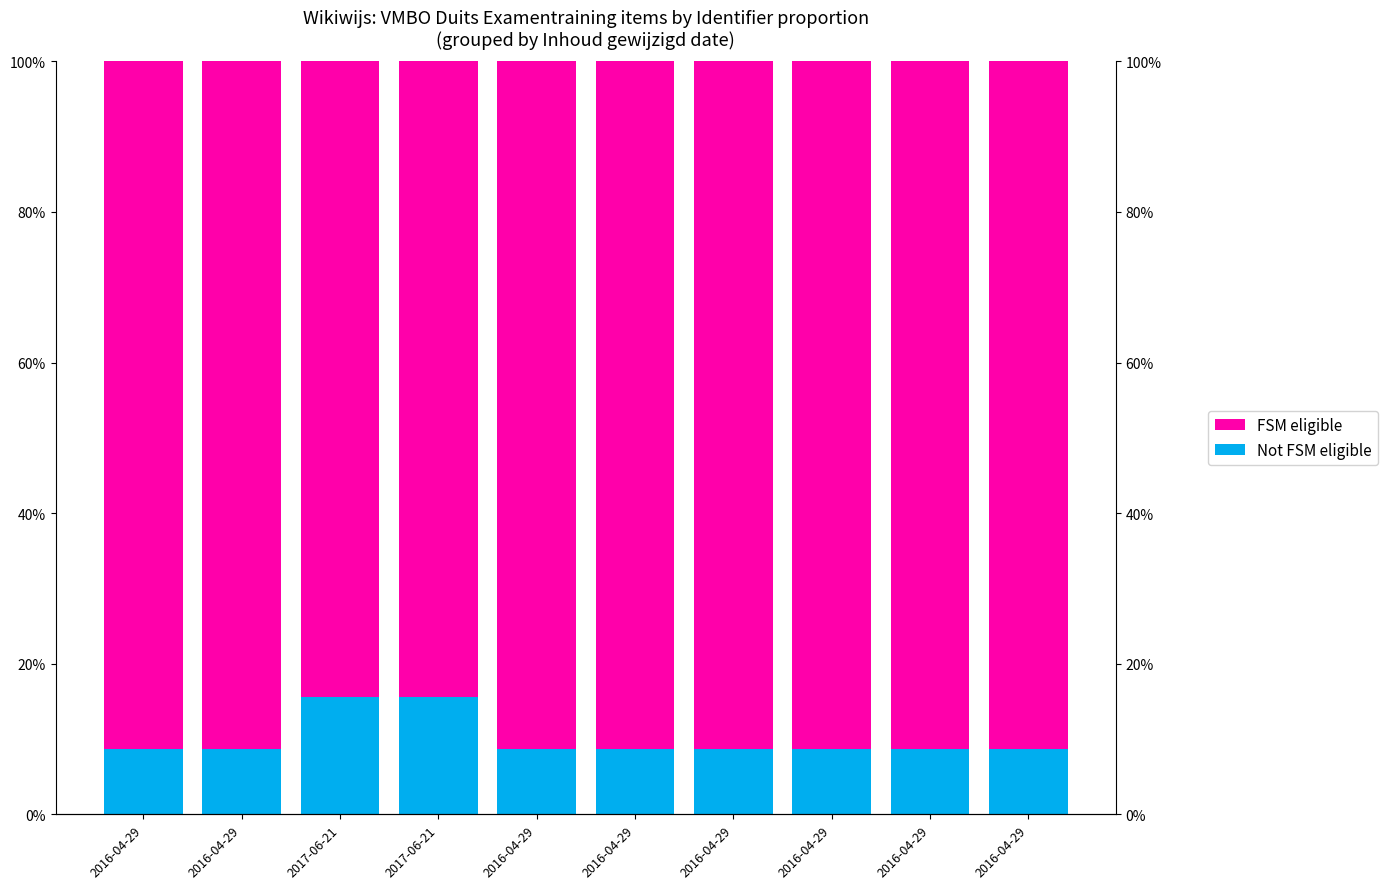

At which label does FSM eligible reach its minimum?

2017-06-21